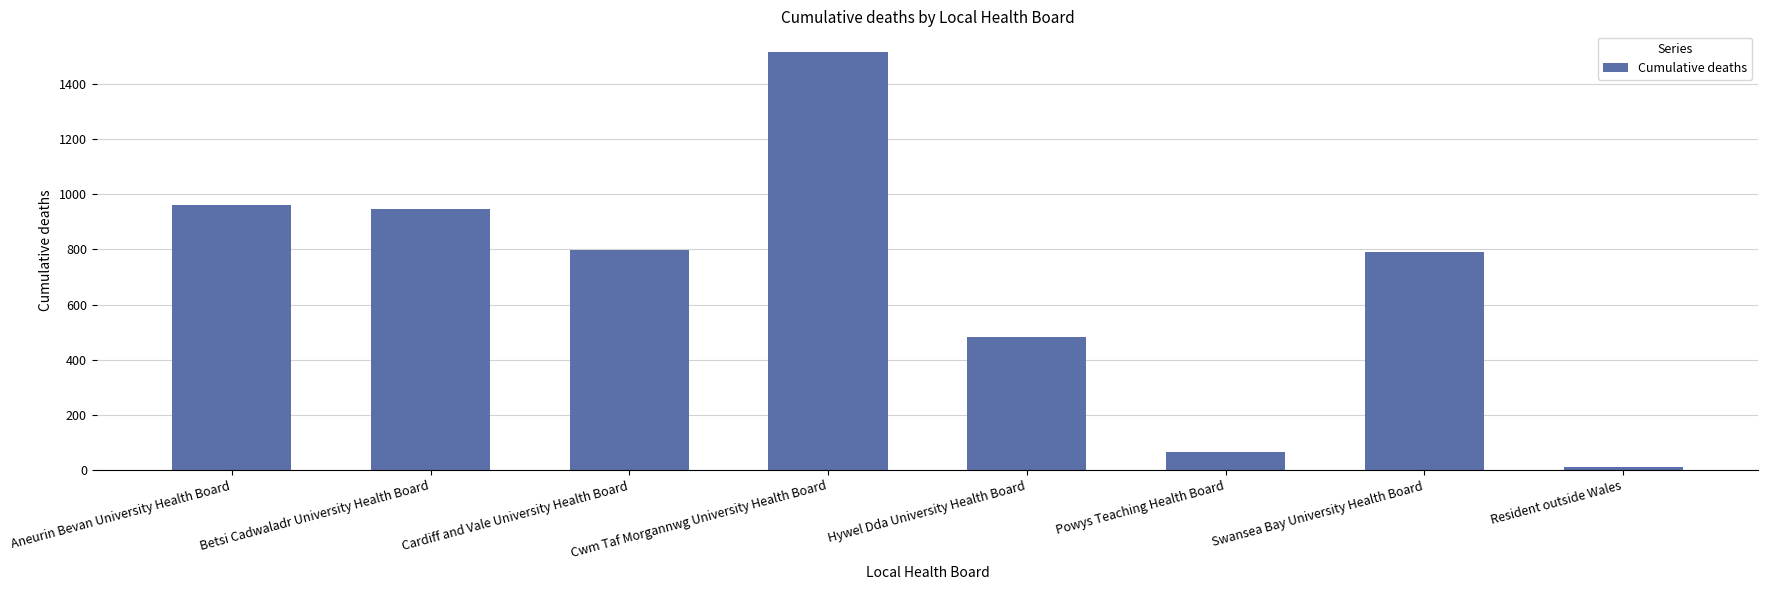

What position from the right is Swansea Bay University Health Board?

2